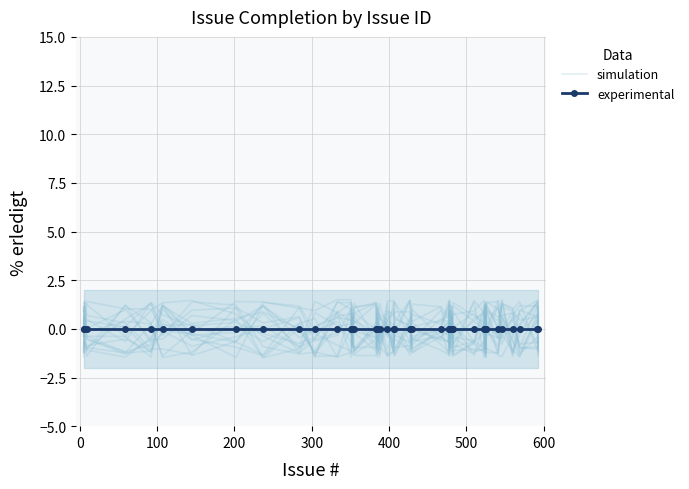

What is the smallest value displayed?

-1.4